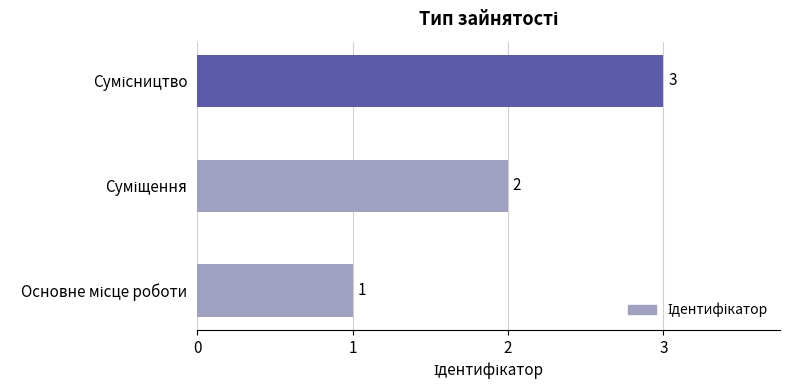

What is the sum of all values?

6